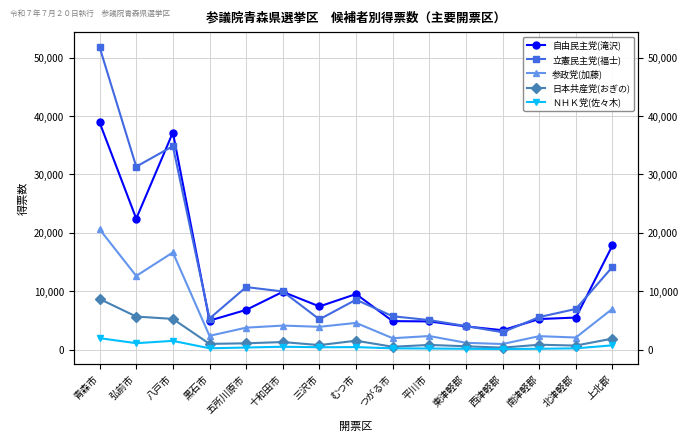

What value does the 自由民主党(滝沢) series have at 西津軽郡, to the nearest 100?

3300